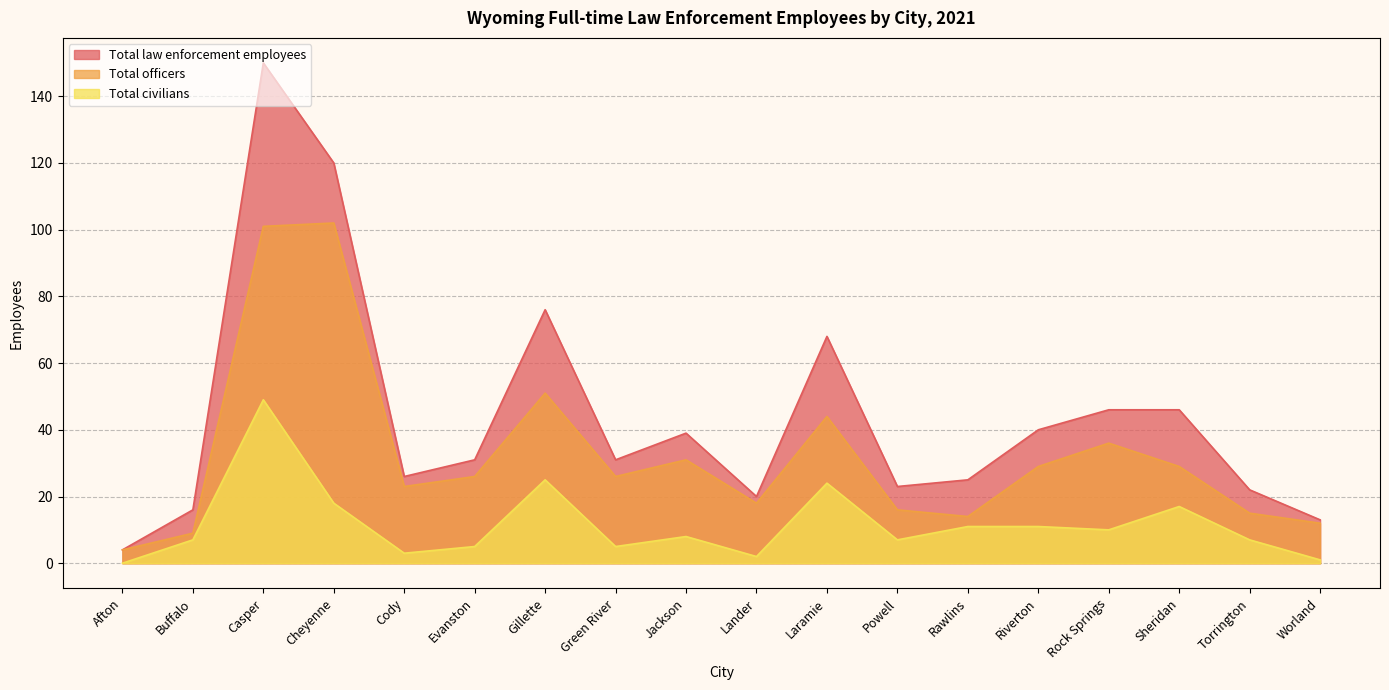

Between Afton and Cheyenne, which is larger?

Cheyenne